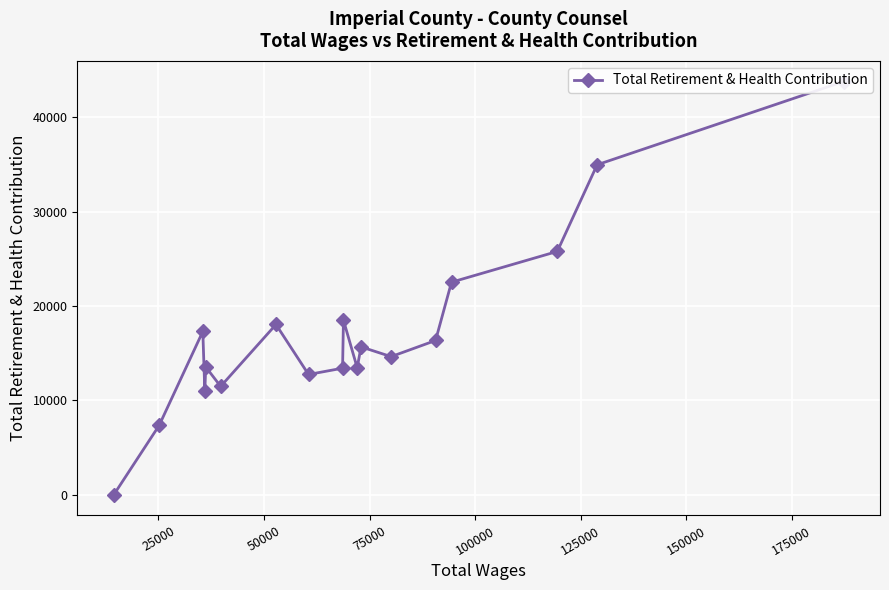

What is the maximum value shown in the chart?

43767